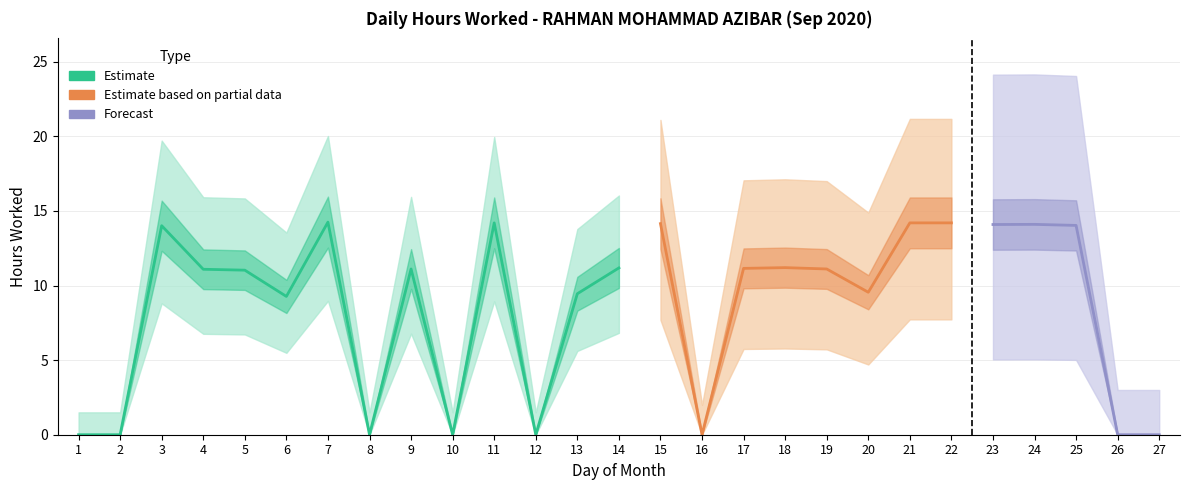

Is it true that the value at 8 is 0.0?

True